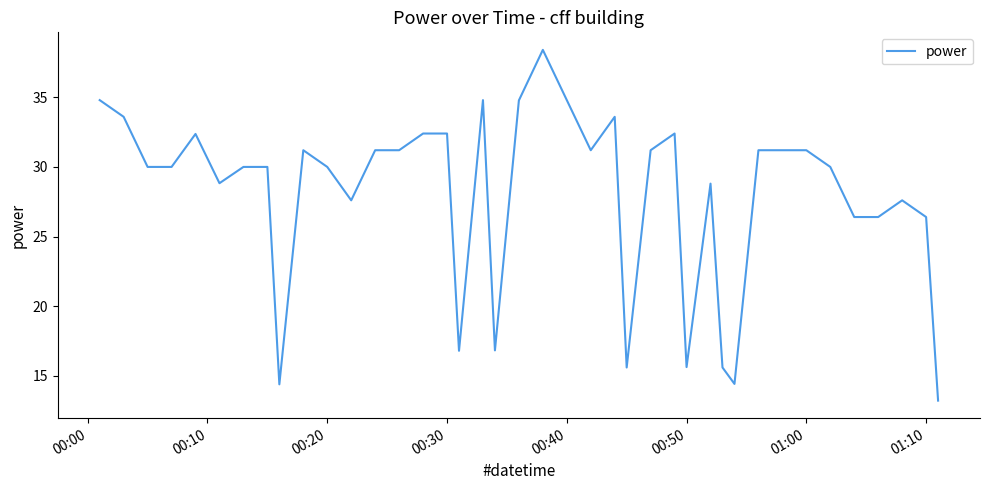

What is the difference between the maximum and minimum values?

25.2